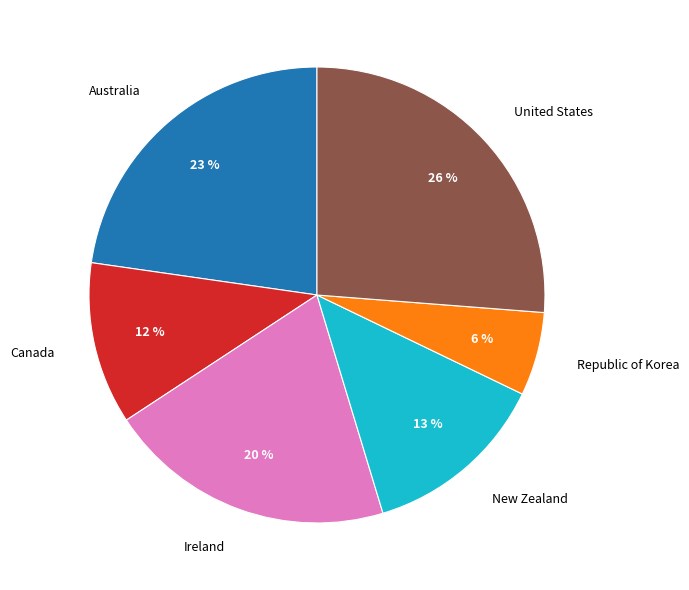

What percentage is the United States slice, to the nearest percent?

26%